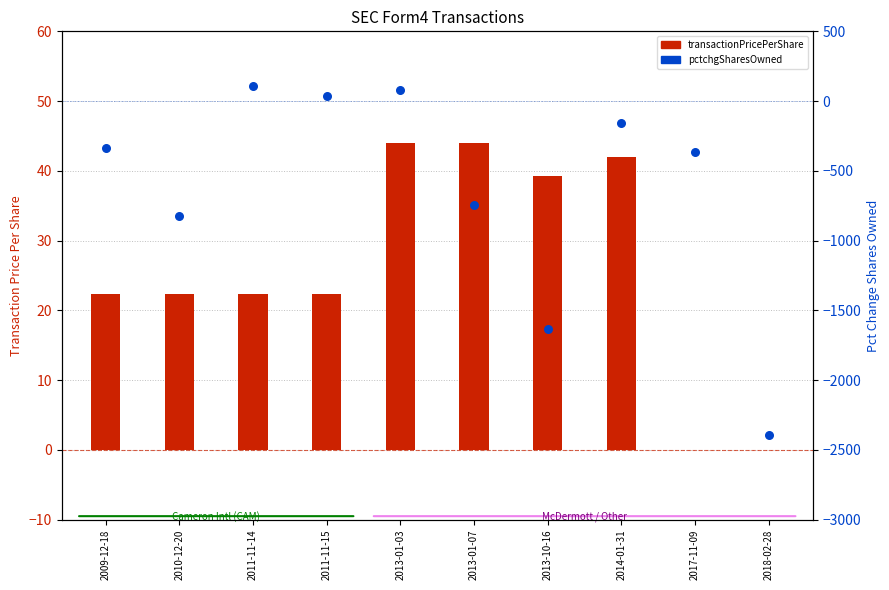

Is the value of pctchgSharesOwned at 2017-11-09 greater than the value of transactionPricePerShare at 2011-11-15?

No